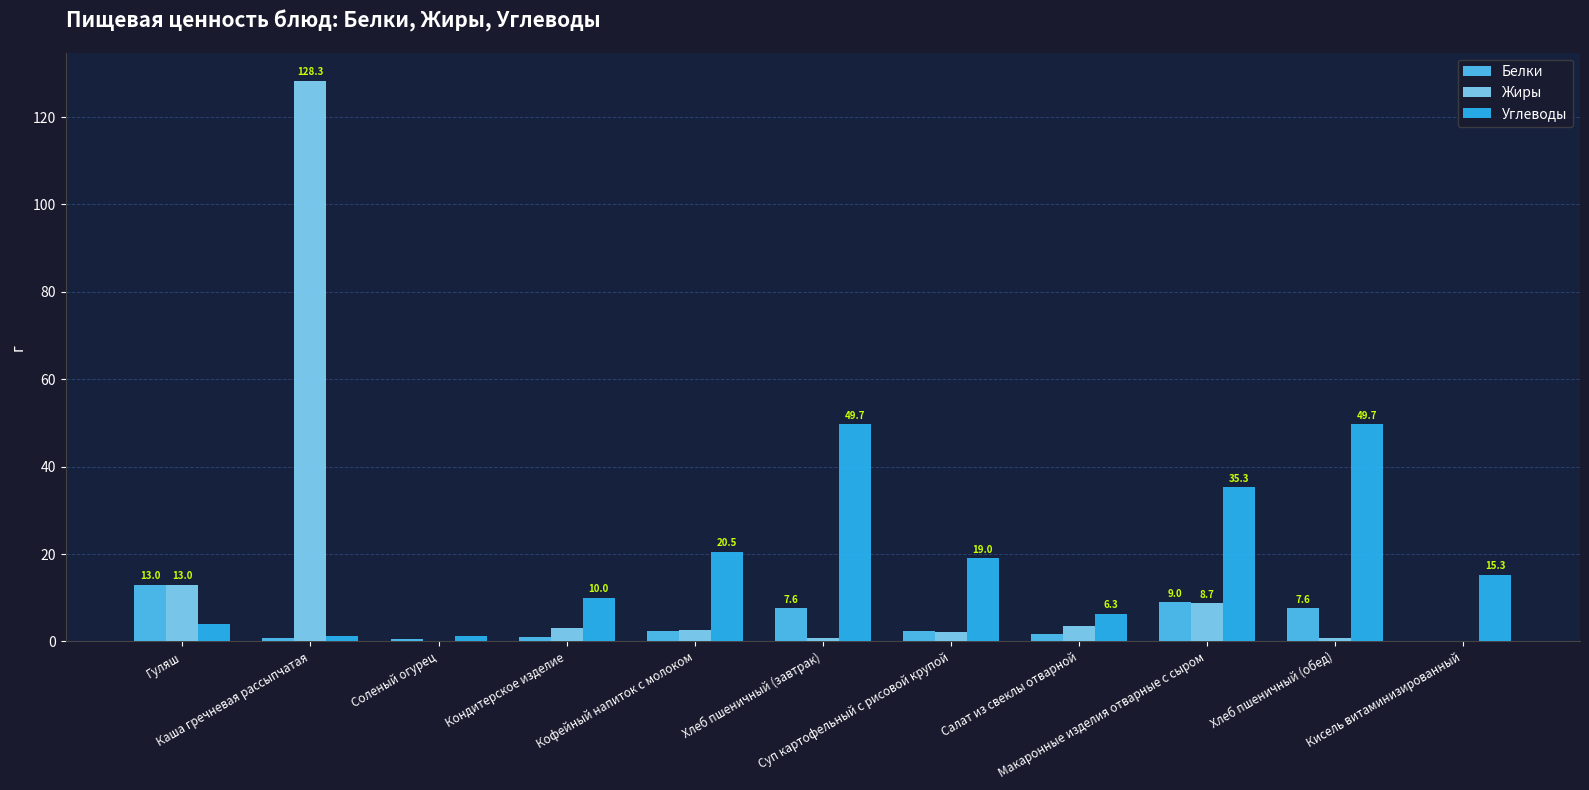

Which series has the largest total across all categories?

Углеводы